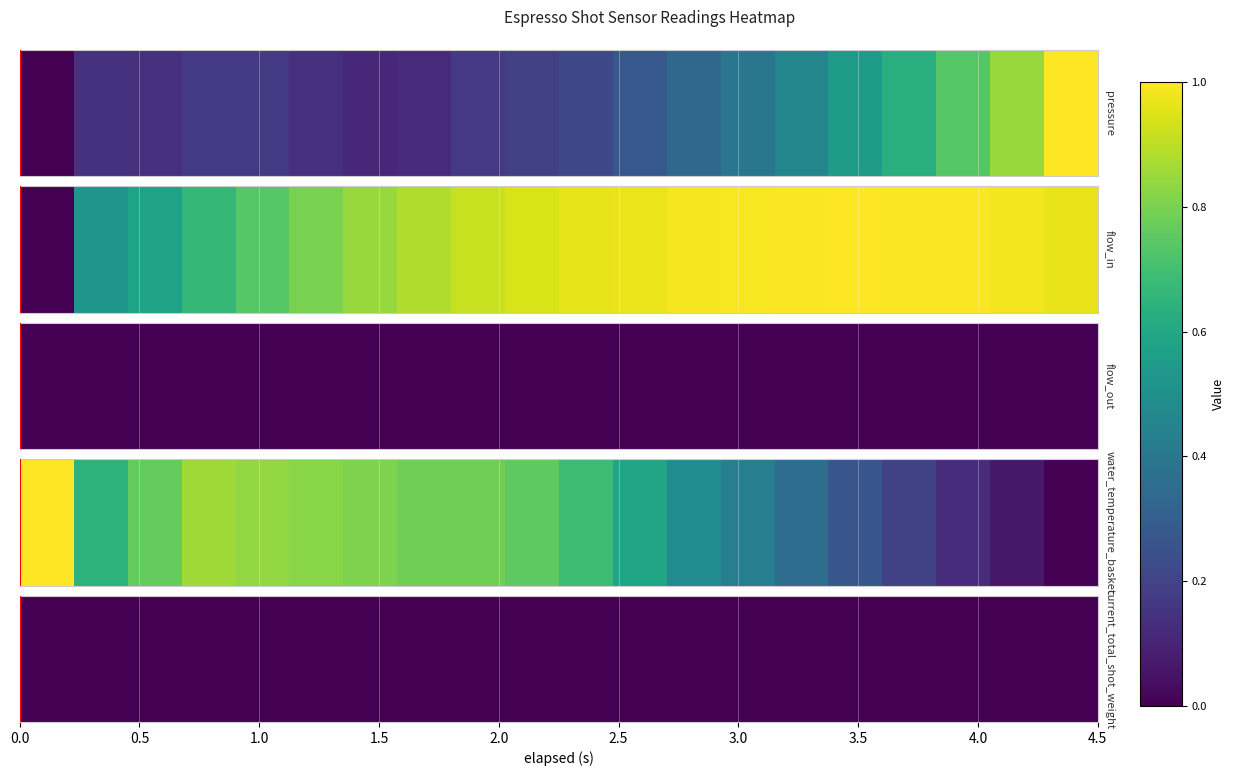

Which series has the widest spread of values?

flow_in